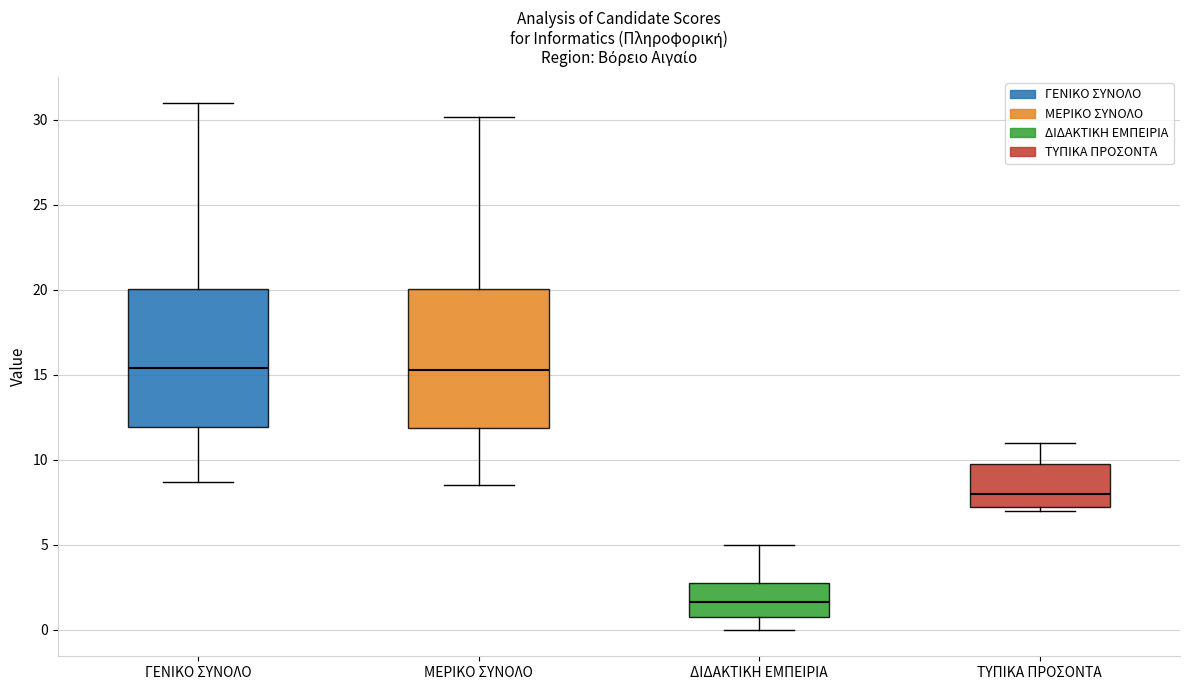

Where is the lower edge of the box for ΔΙΔΑΚΤΙΚΗ ΕΜΠΕΙΡΙΑ on the y-axis? The values are not printed on the chart, so give them approximately, as read against the axis.

1.0